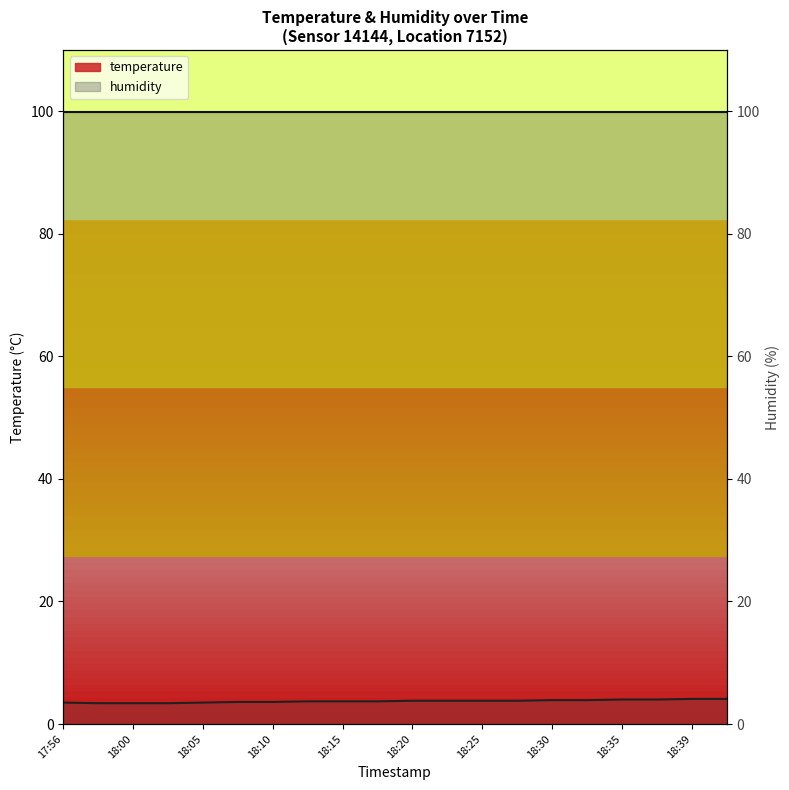

True or false: the data has more than 2 interior local peaks.

False